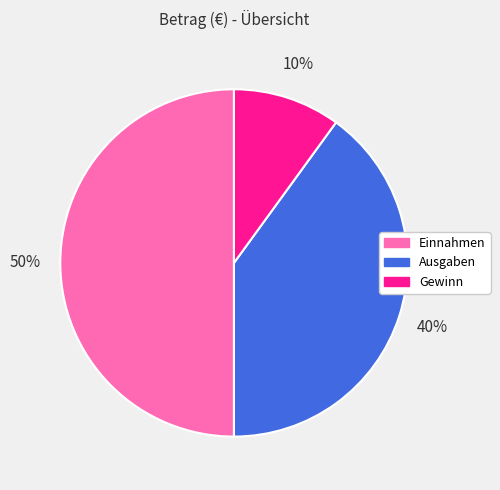

To the nearest percent, what percentage of the pie is Ausgaben?

40%